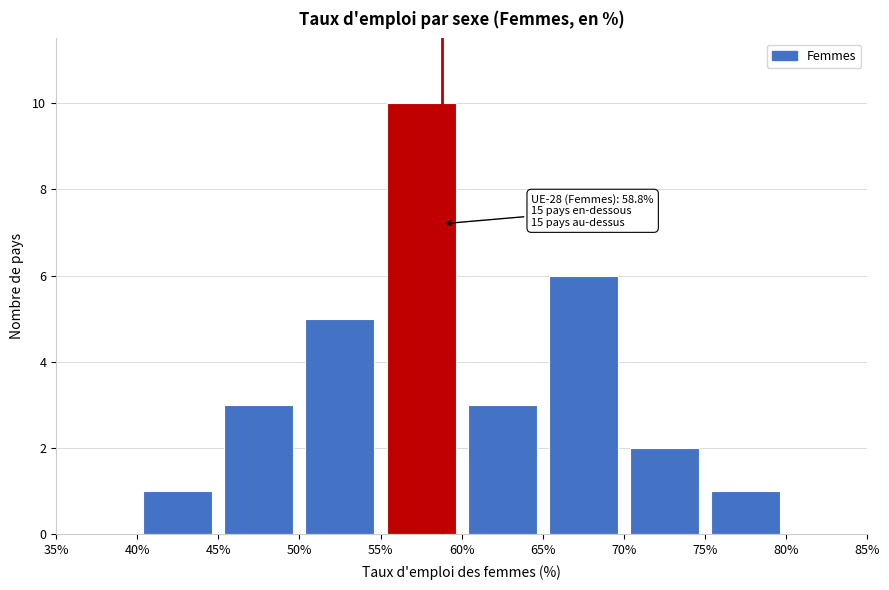

Over which range of the x-axis is the bar tallest?

55% to 60%